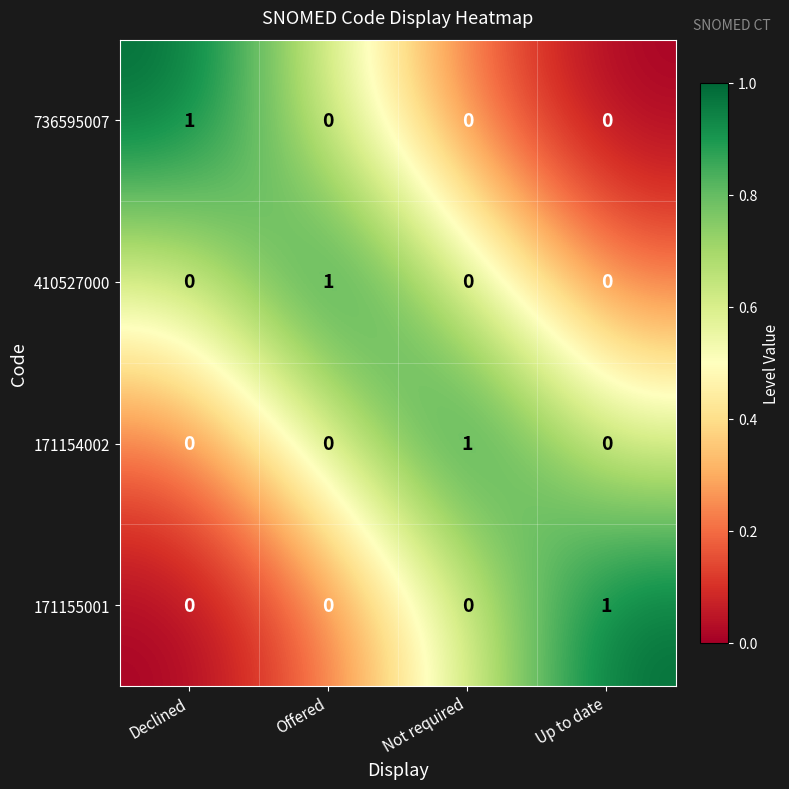

At how many categories does at least one series exceed 0?

4